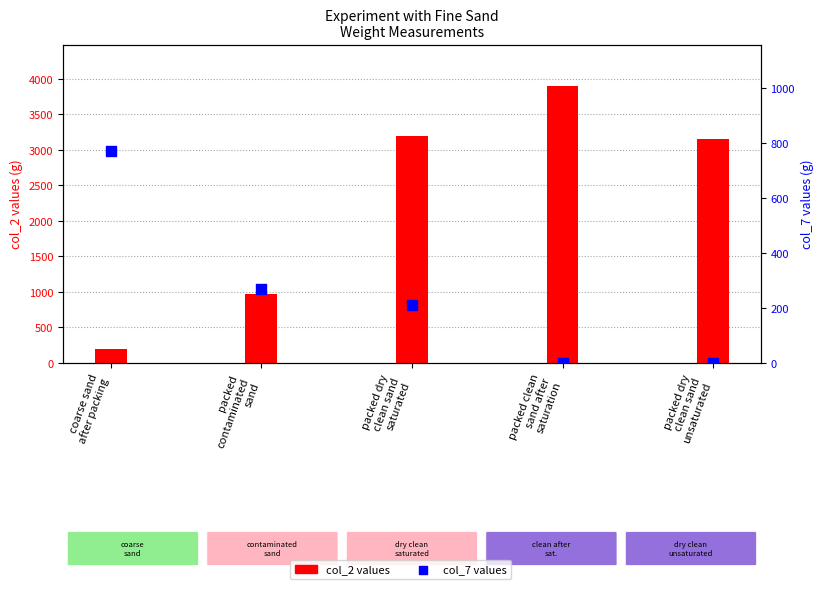

At which category is the sum across all series the highest?

packed clean
sand after
saturation